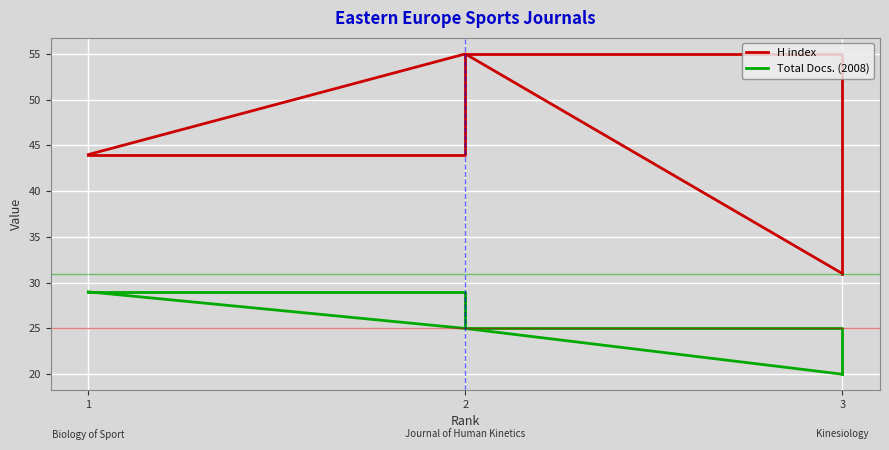

What is the approximate value of Total Docs. (2008) at 1?

29